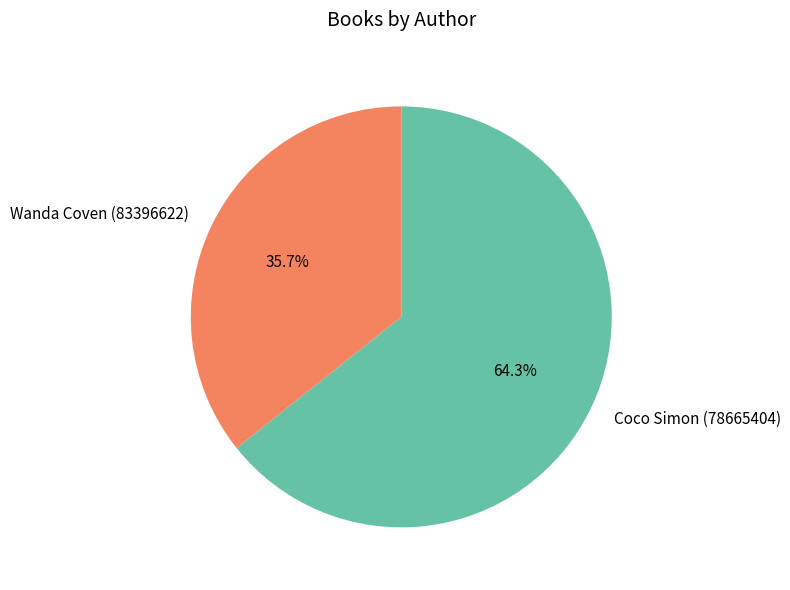

Which has a higher value, Wanda Coven (83396622) or Coco Simon (78665404)?

Coco Simon (78665404)